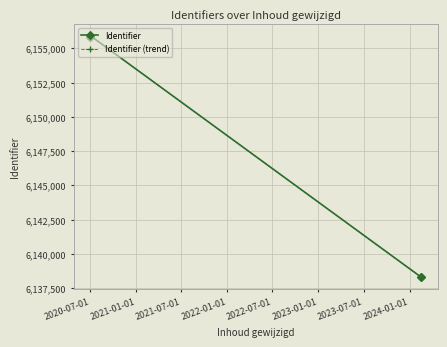

Is this an area chart (filled region under the line)?

No